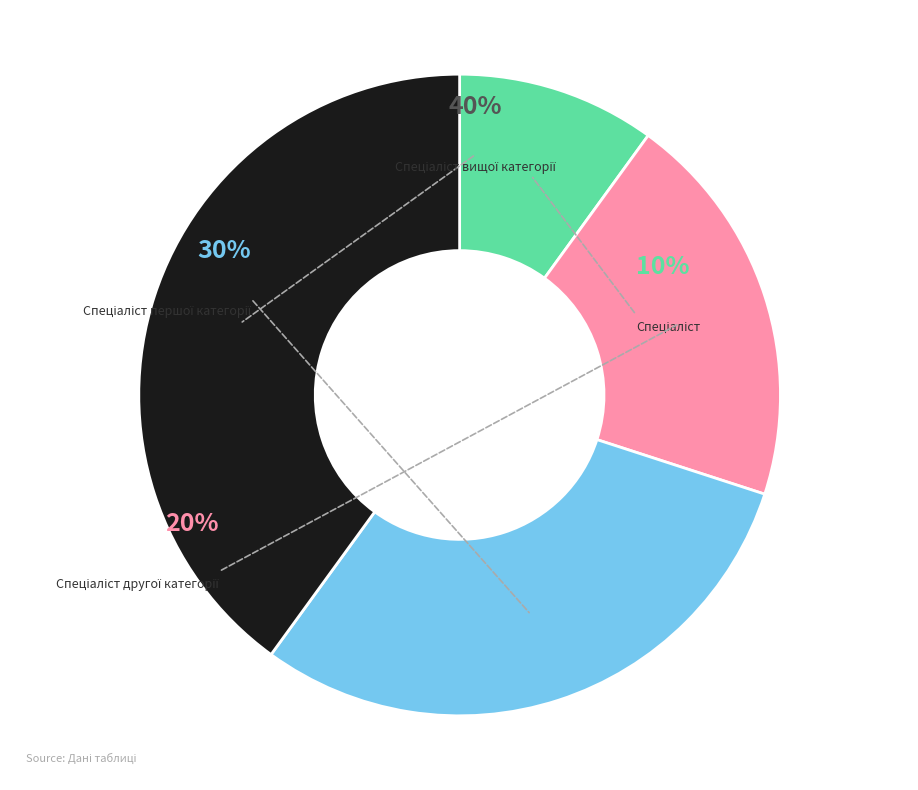

True or false: Спеціаліст першої категорії accounts for 30% of the total.

True